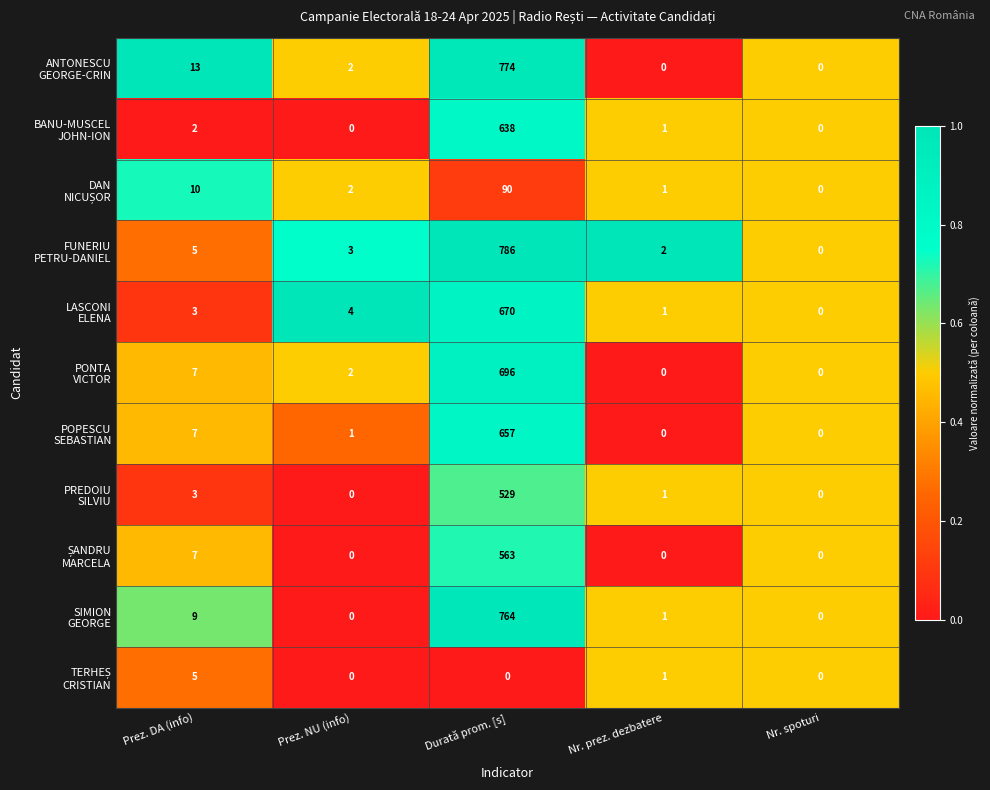

What is the maximum value shown in the chart?

786